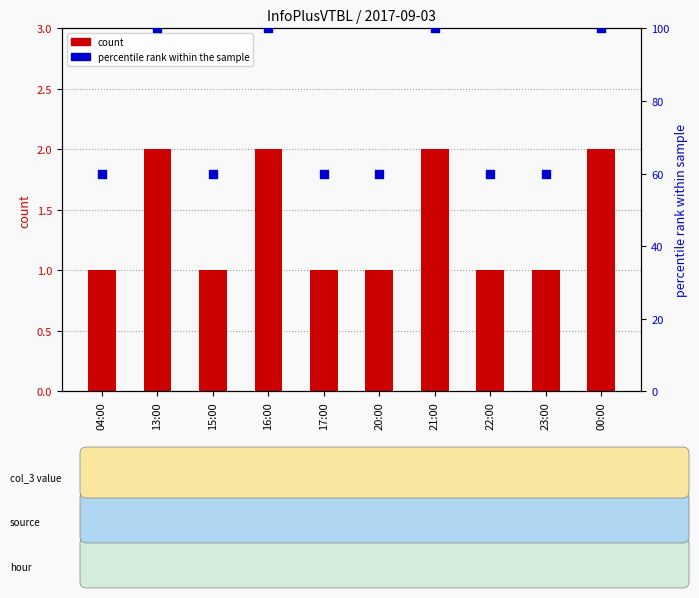

Which series has the widest spread of Y values?

percentile rank